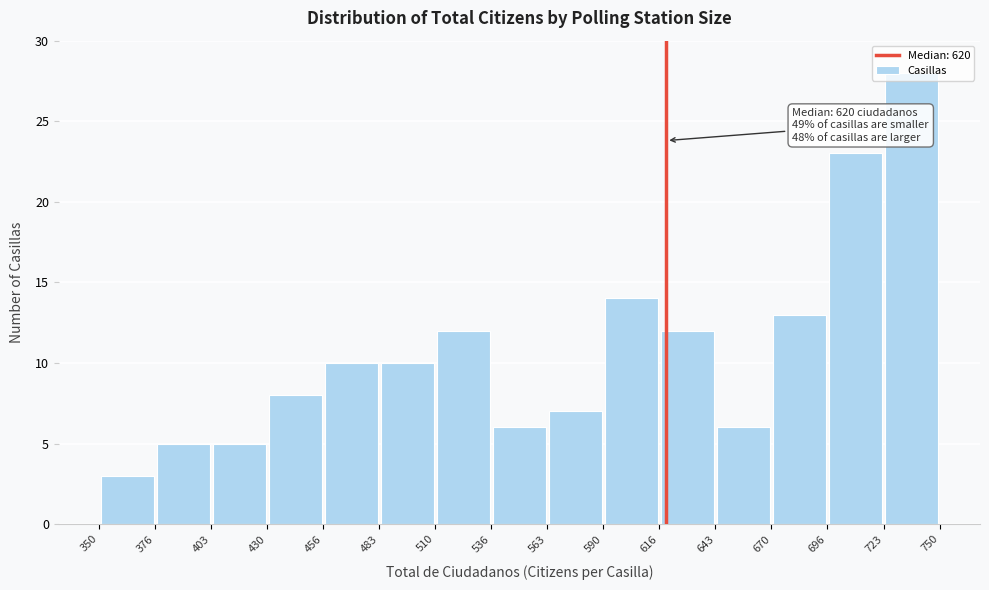

Which range on the x-axis has the tallest bar?

723 to 750